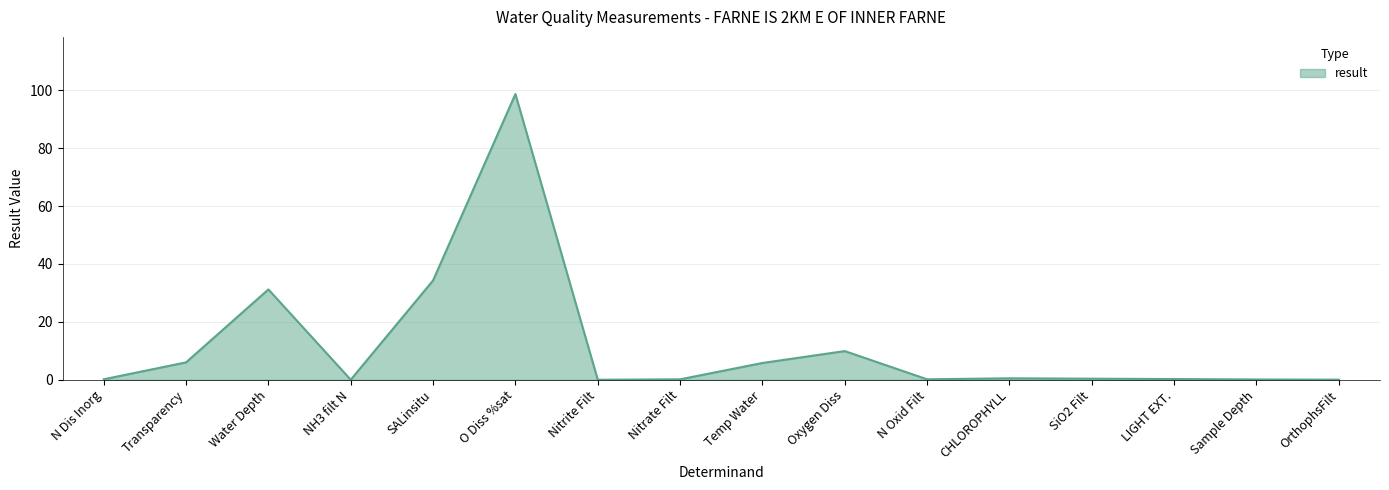

Where is the data nearest to the value 49?

SALinsitu